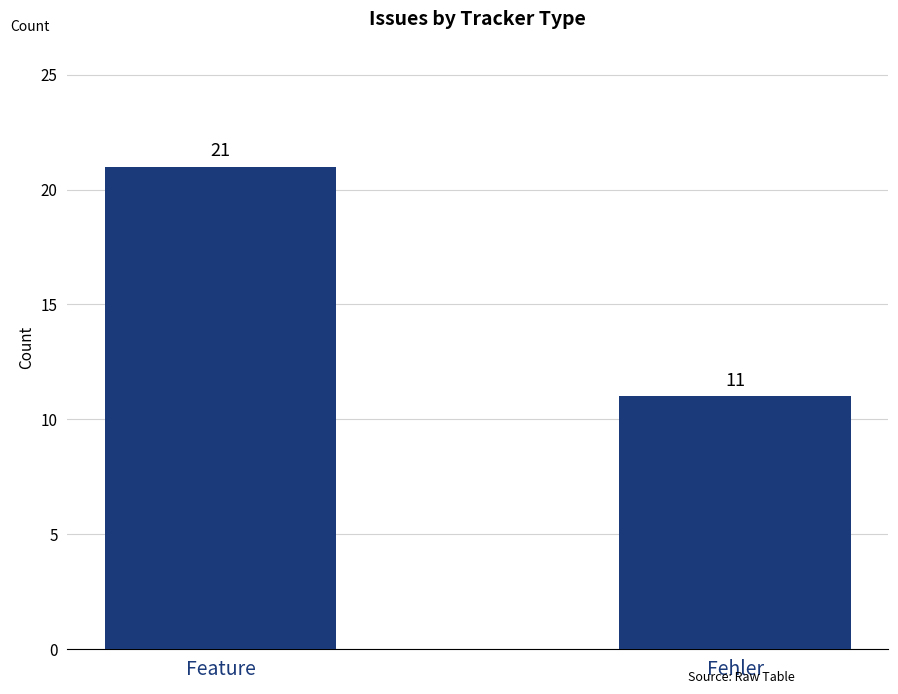

Reading right to left, transcribe all the data shown in this chart.

Fehler=11	Feature=21